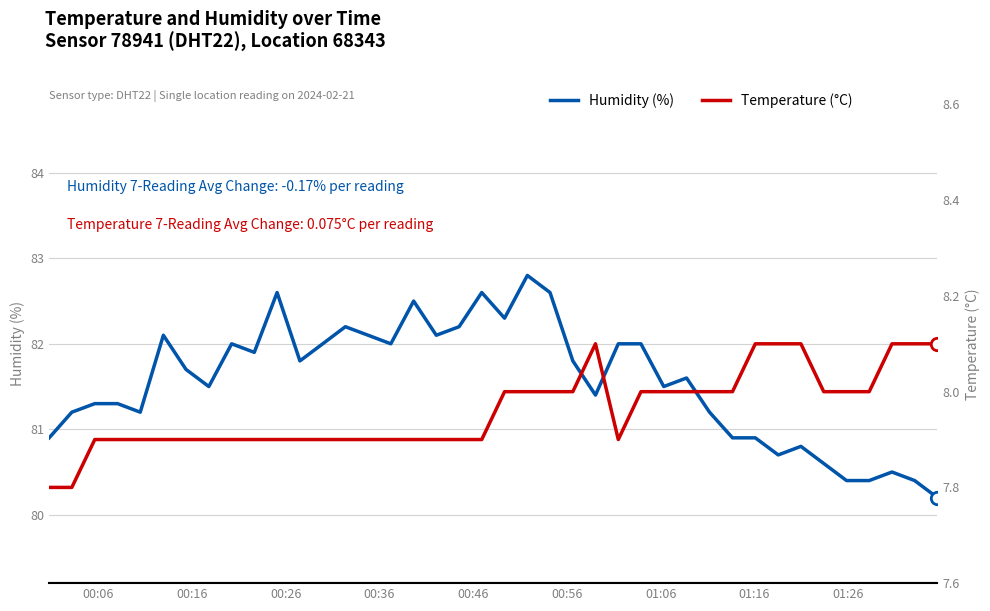

At how many categories does at least one series exceed 23?

40